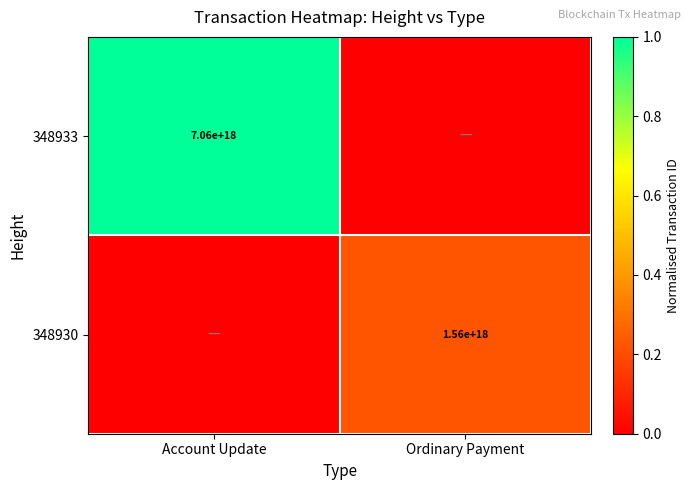

The value of 348930 at Ordinary Payment is 1560000000000000000. True or false?

True